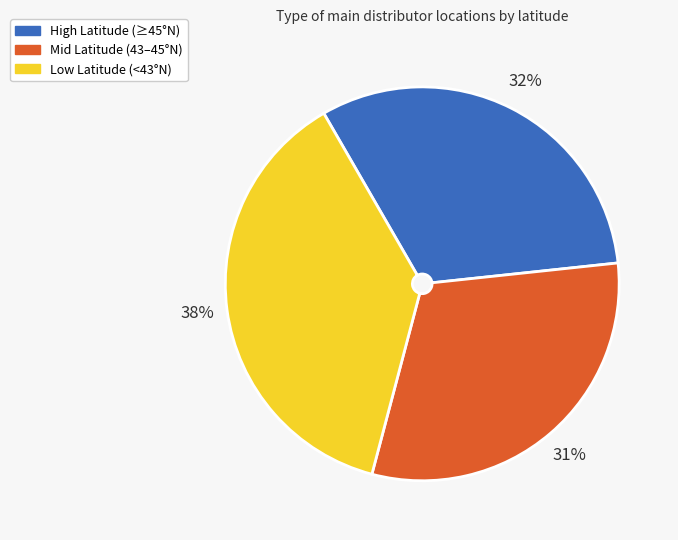

Is it true that Mid Latitude (43–45°N) is 44% of the pie?

False